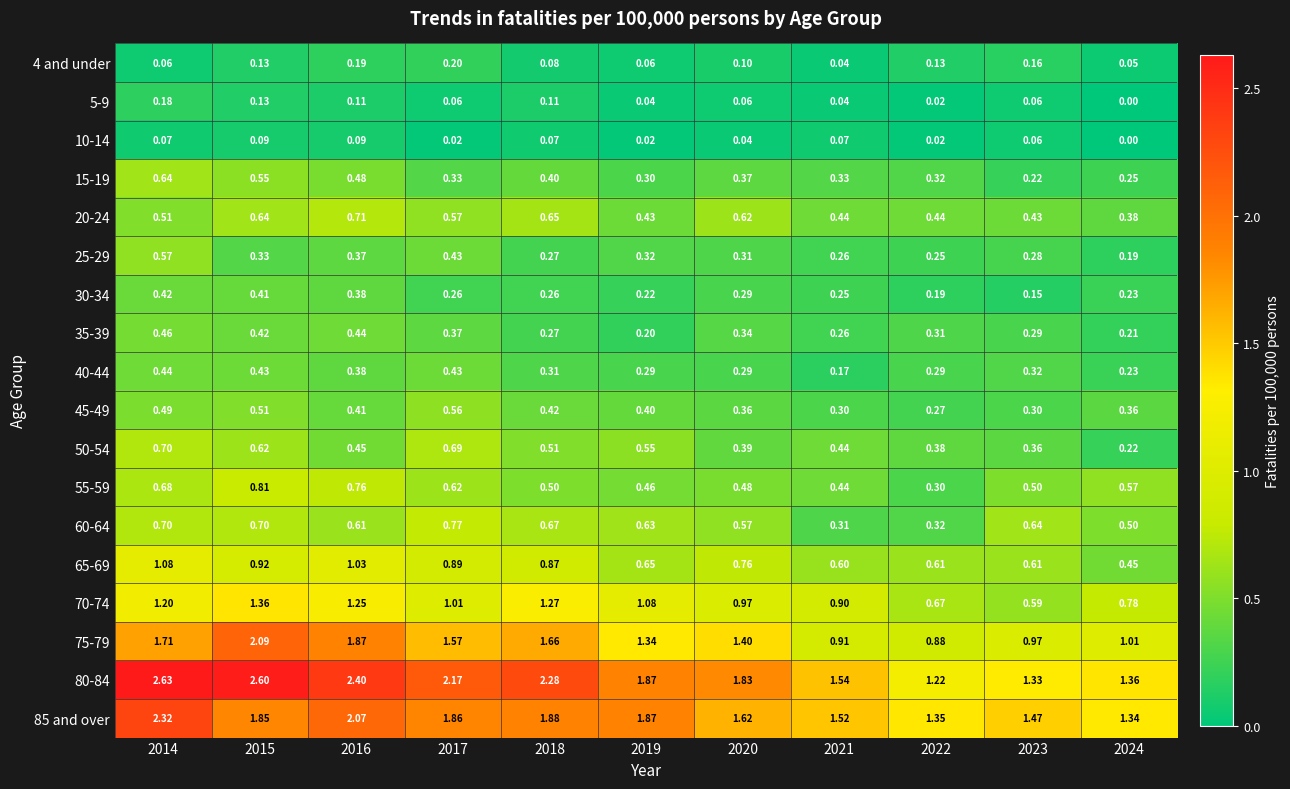

Is the value of 60-64 at 2021 greater than the value of 85 and over at 2021?

No